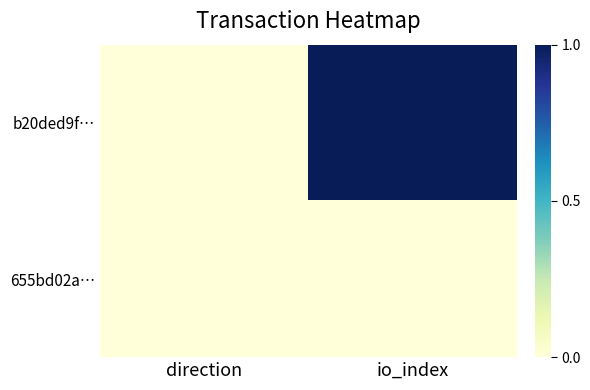

Which series changed the most between direction and io_index?

b20ded9f…